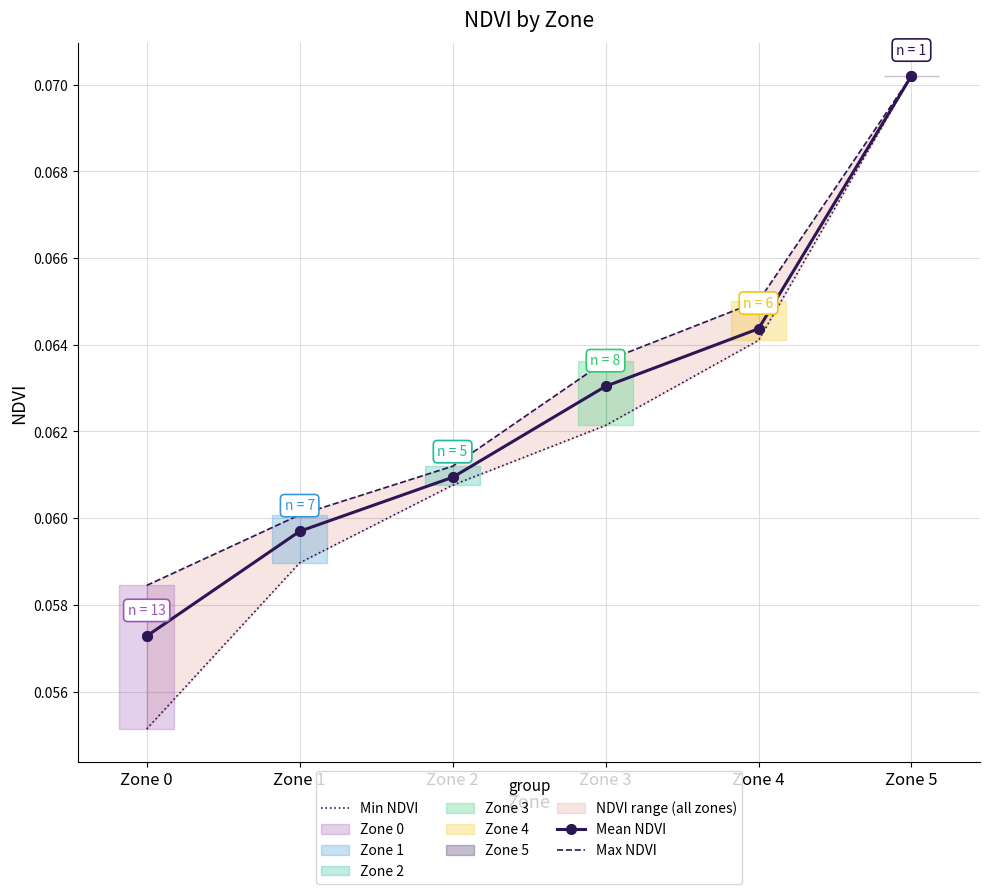

The Min NDVI series shows 0.1 at Zone 3. True or false?

False